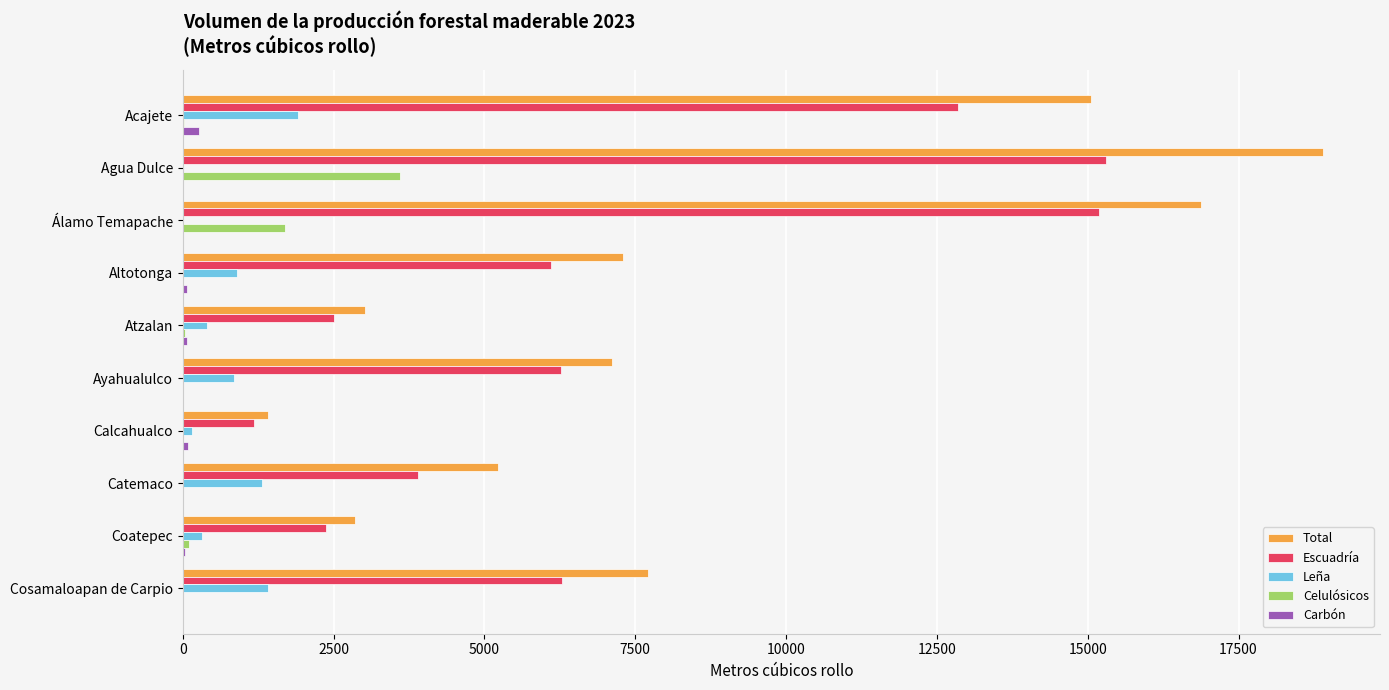

At which category does the chart reach its peak across all series?

Agua Dulce